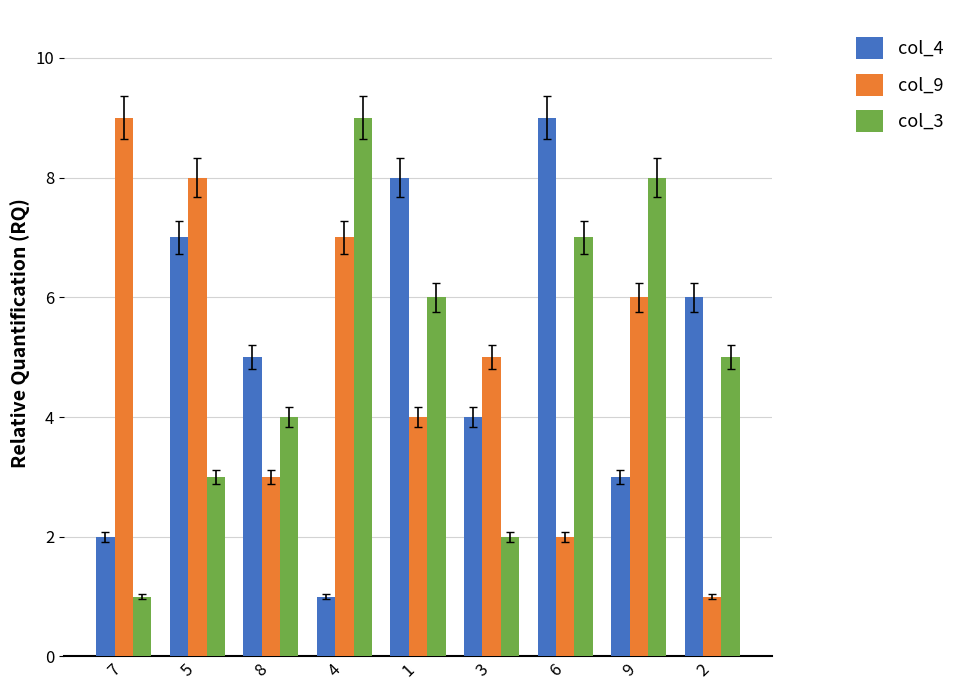

What is the label of the 8th bar from the left?

9